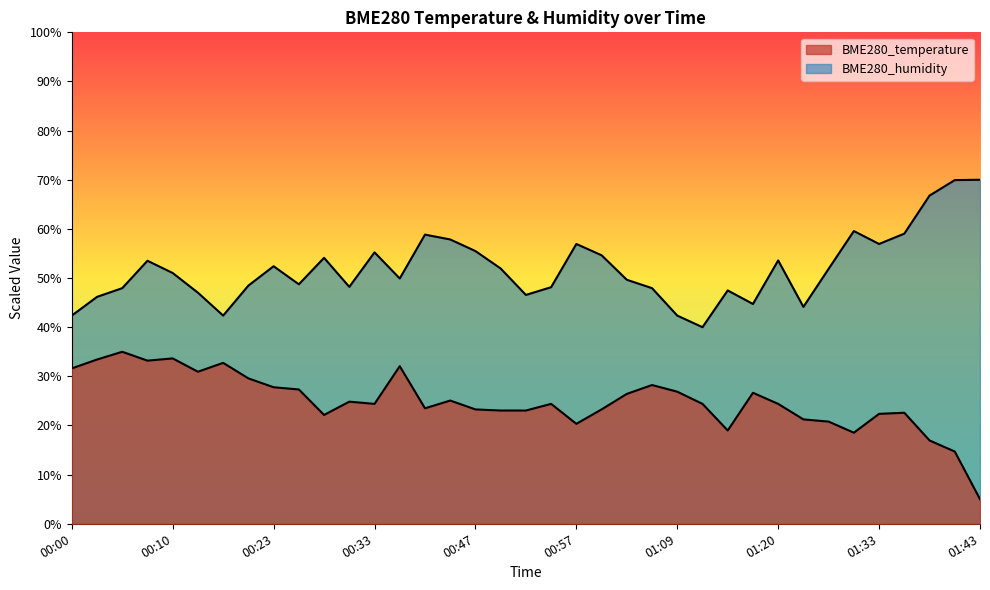

Does the chart have visible grid lines?

No